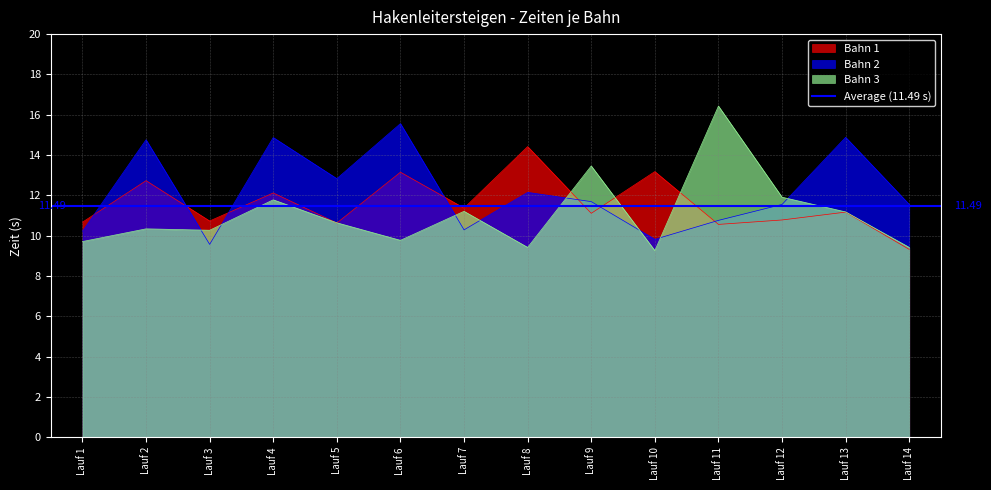

How many interior local peaks does the Bahn 3 series have?

5